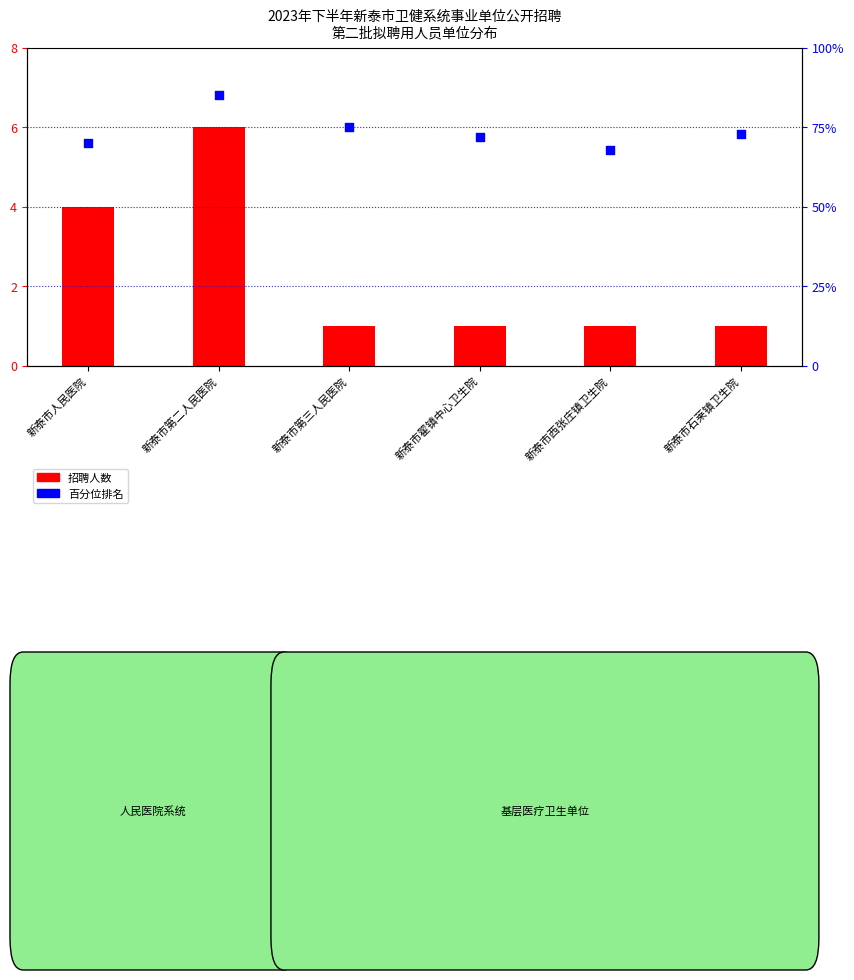

Which series has the largest total across all categories?

百分位排名